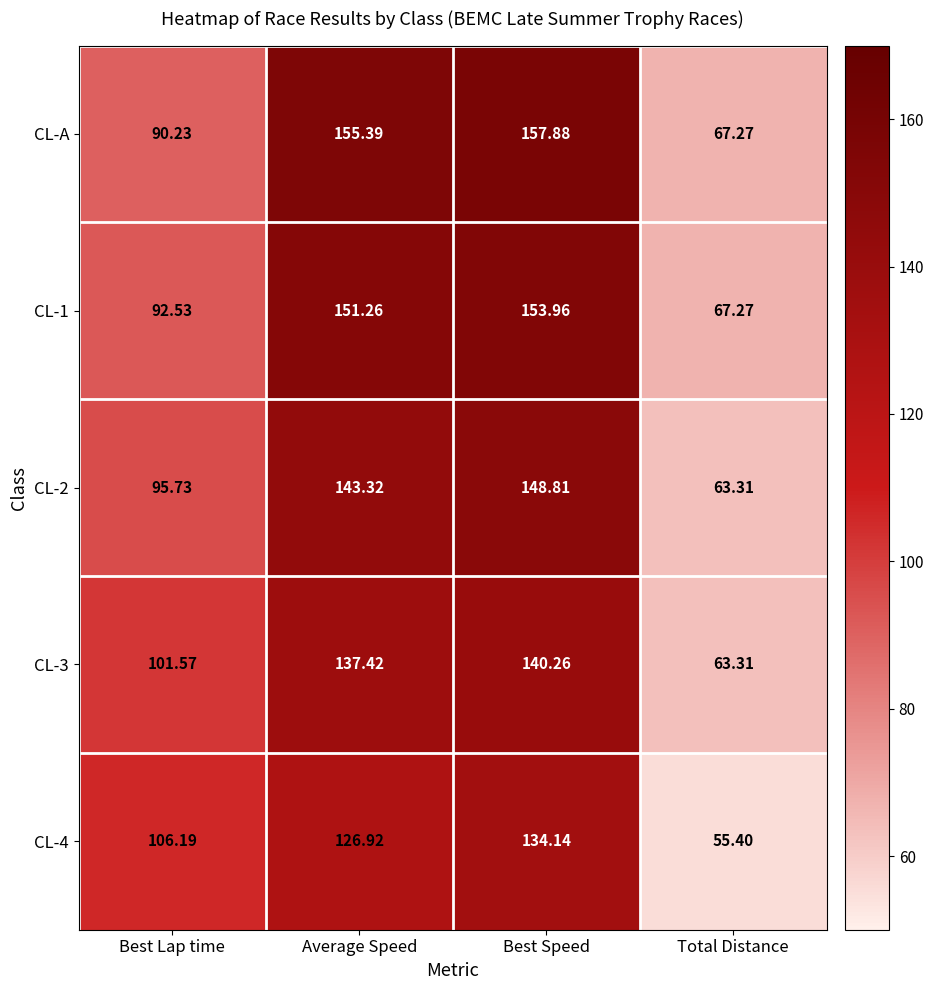

At which category is the sum across all series the highest?

Best Speed